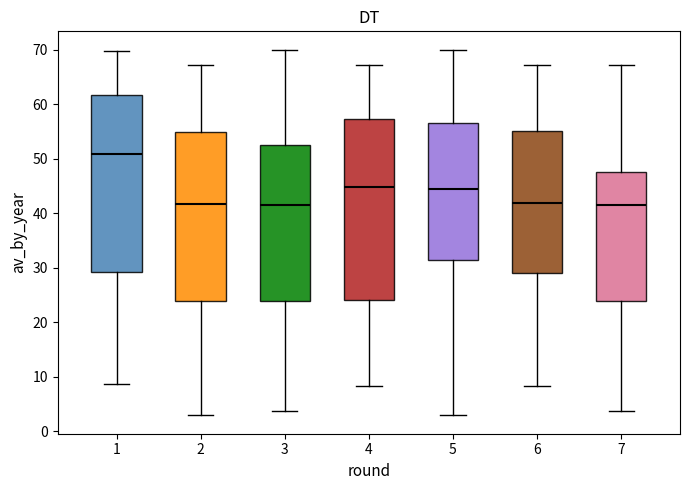

Which box's median line is the highest?

1